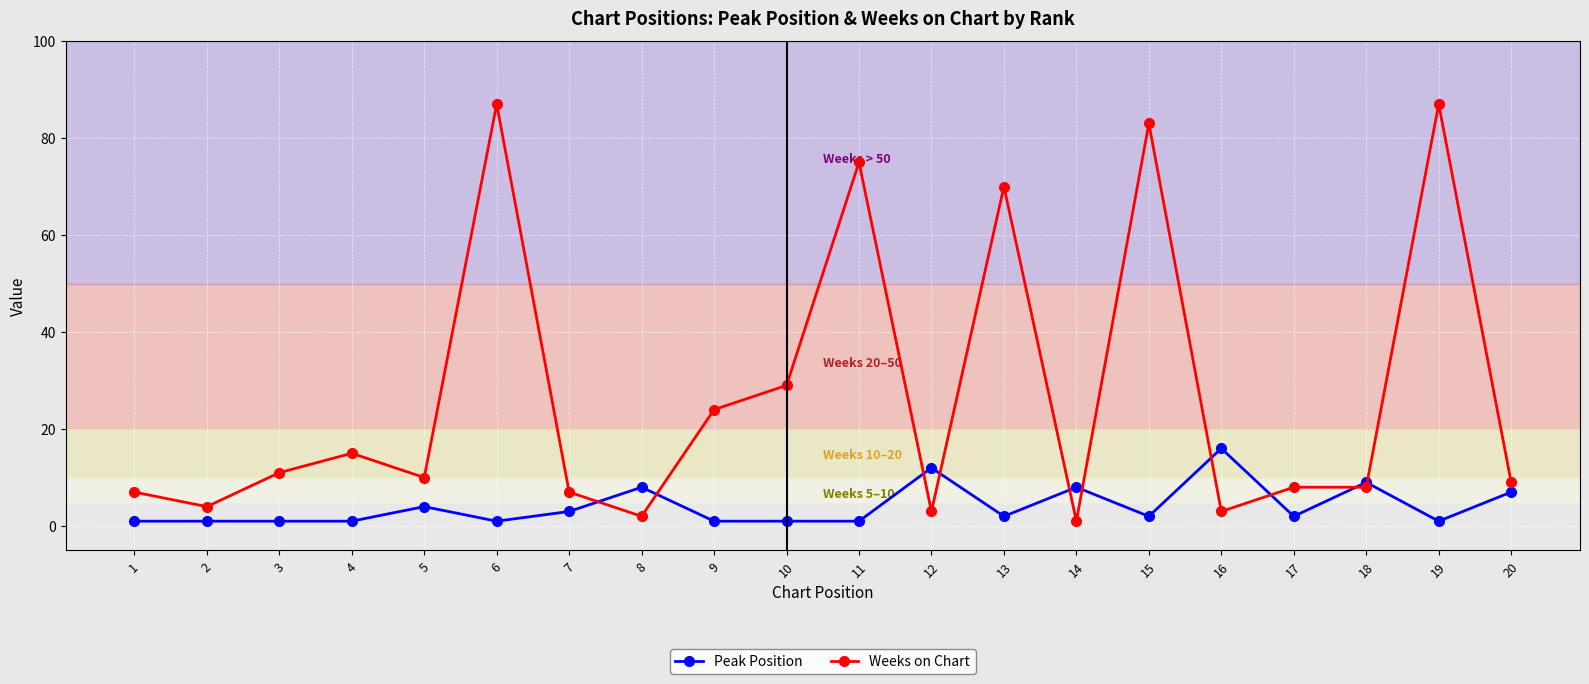

List the series in order of their peak value, lowest first.

Peak Position, Weeks on Chart